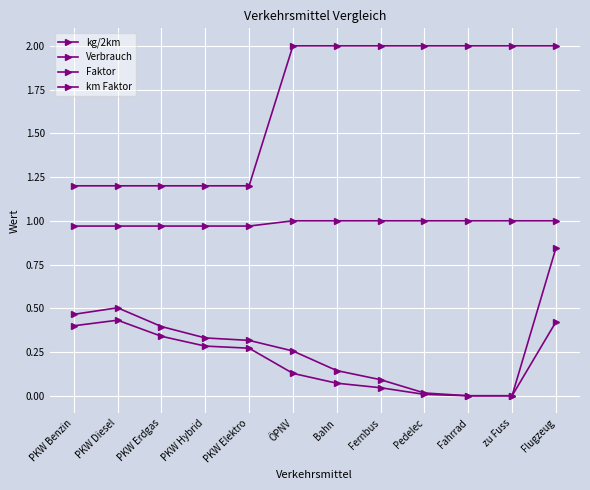

Count the number of categories in the chart.

12